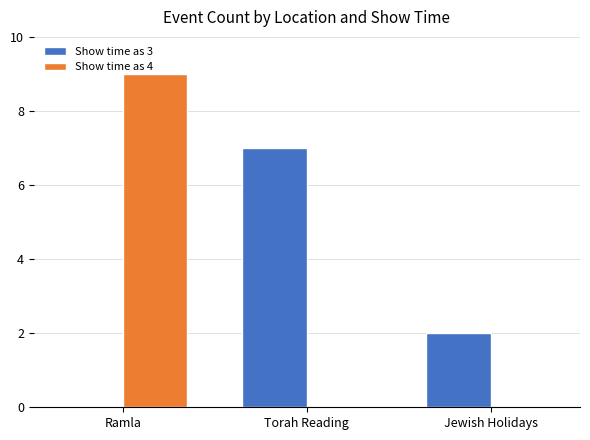

What are all the series names shown in the legend?

Show time as 3, Show time as 4